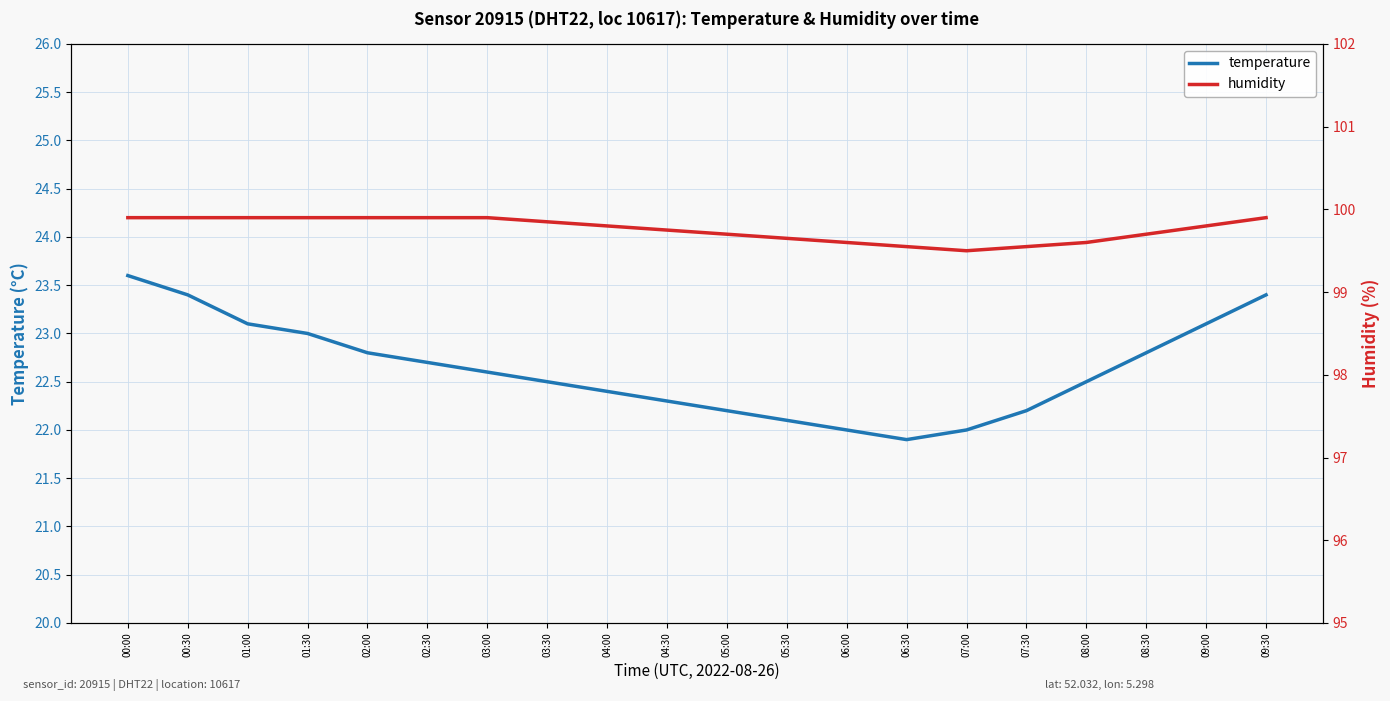

True or false: humidity has a value of 130.7 at 02:00.

False